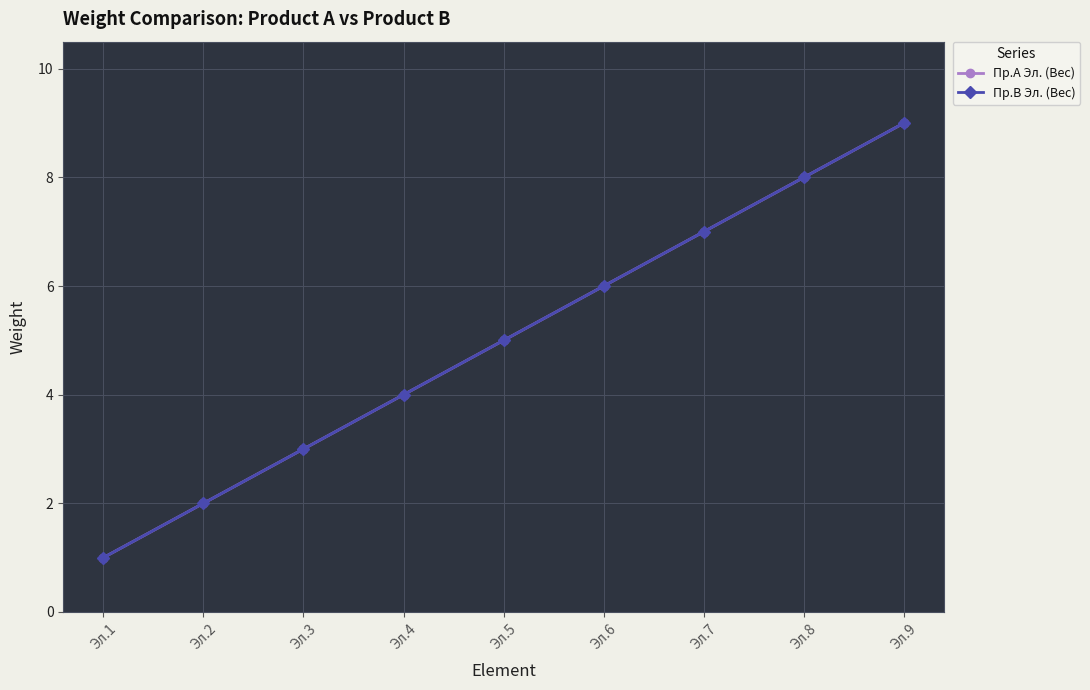

Which has a higher value, Эл.8 or Эл.1?

Эл.8